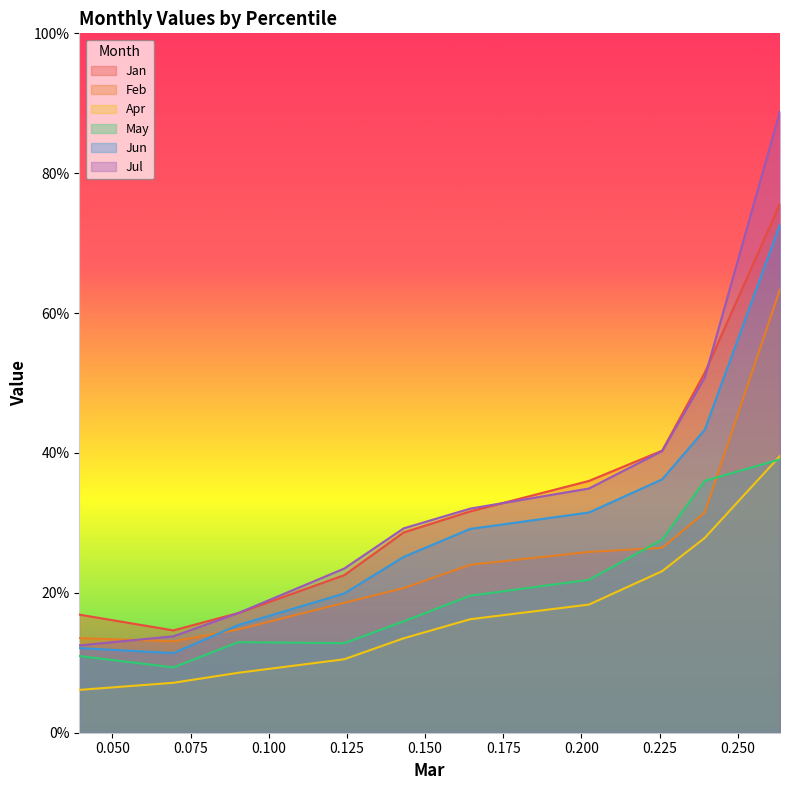

List the series in order of their peak value, lowest first.

May, Apr, Feb, Jun, Jan, Jul